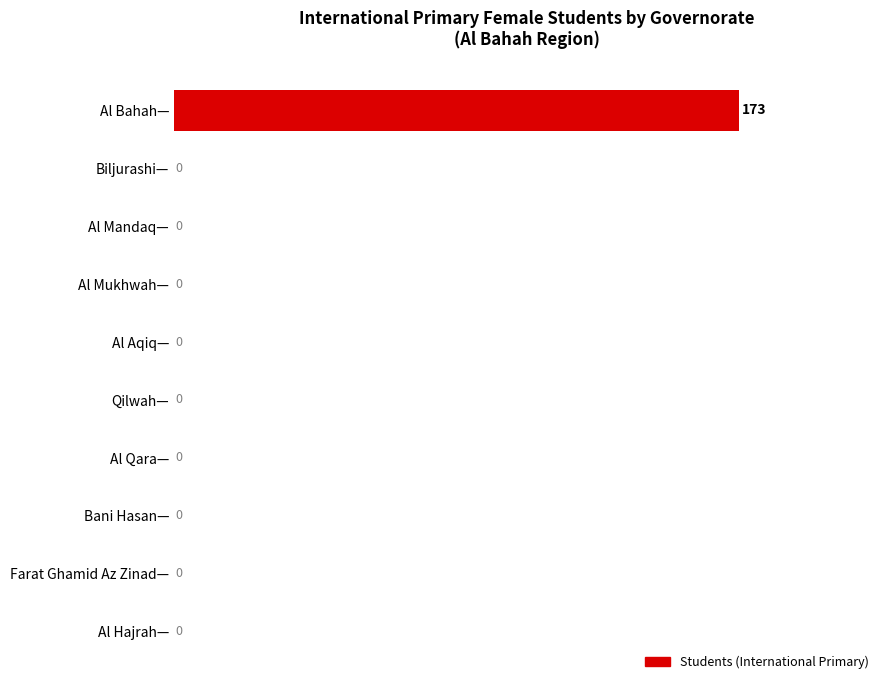

What is the sum of all values?

173